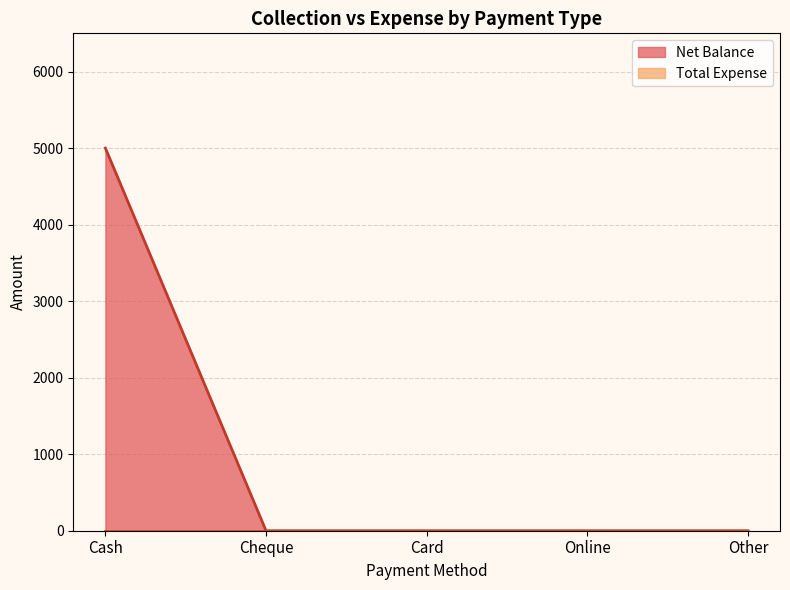

Rank the categories by value from highest to lowest.

Cash, Cheque, Card, Online, Other